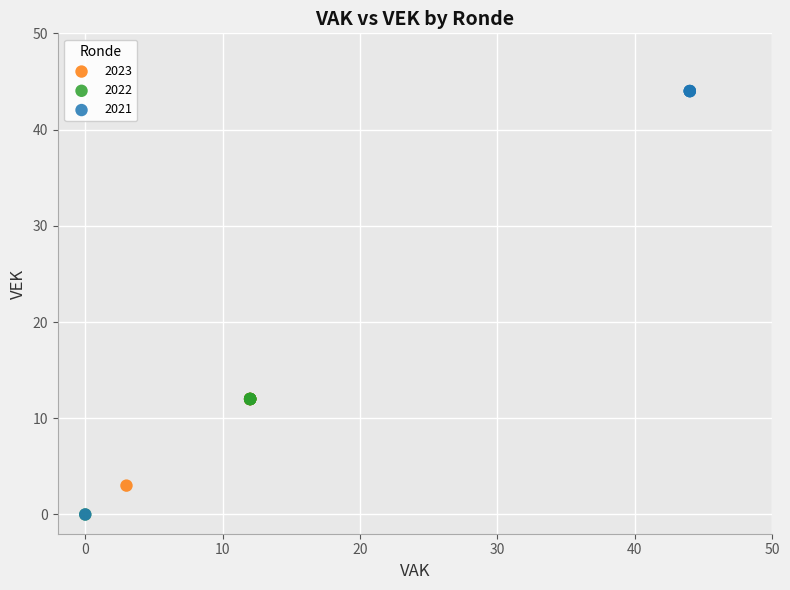

Which series has the widest spread of Y values?

2021